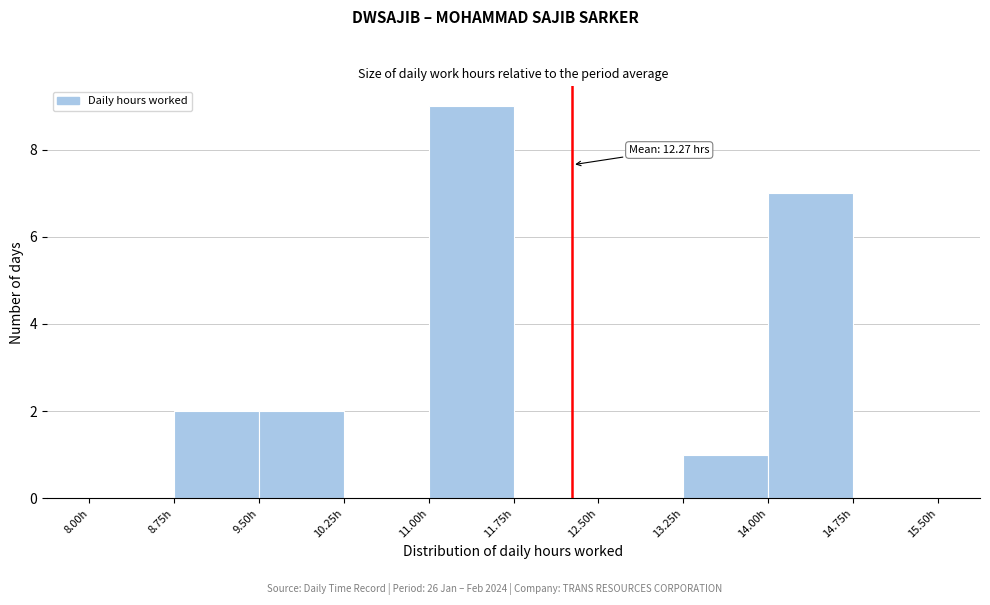

Over which range of the x-axis is the bar tallest?

11.00 to 11.75